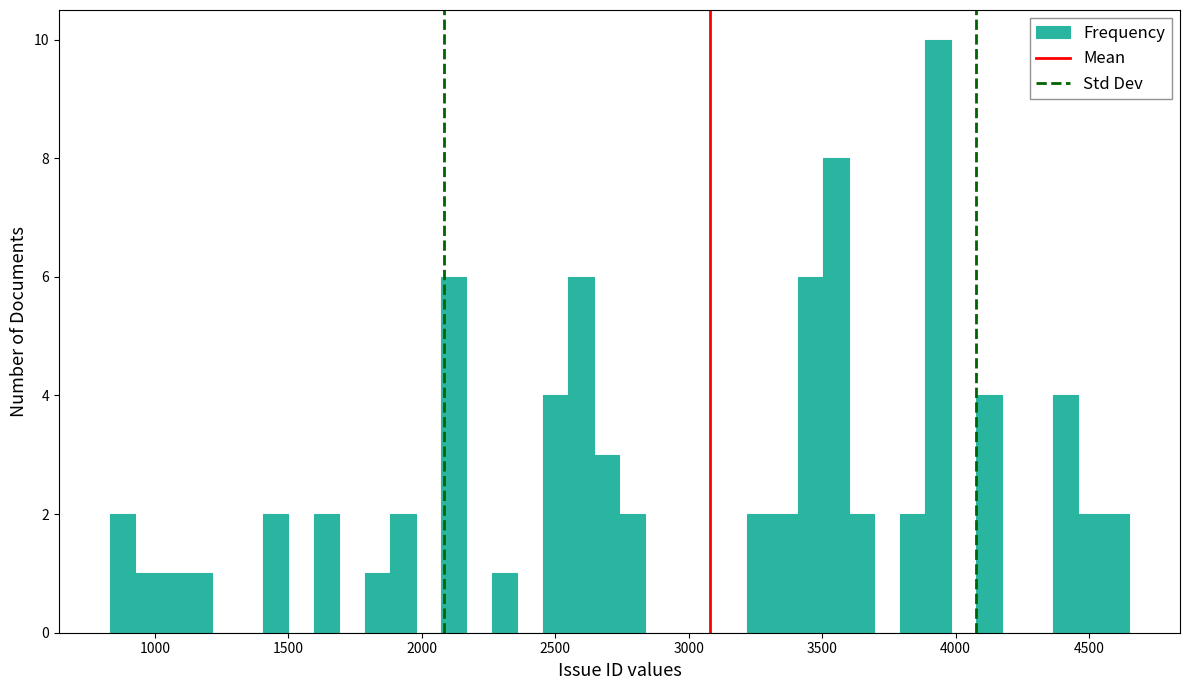

Read against the x-axis, roughly where is the centre of the tallest bar?

3950